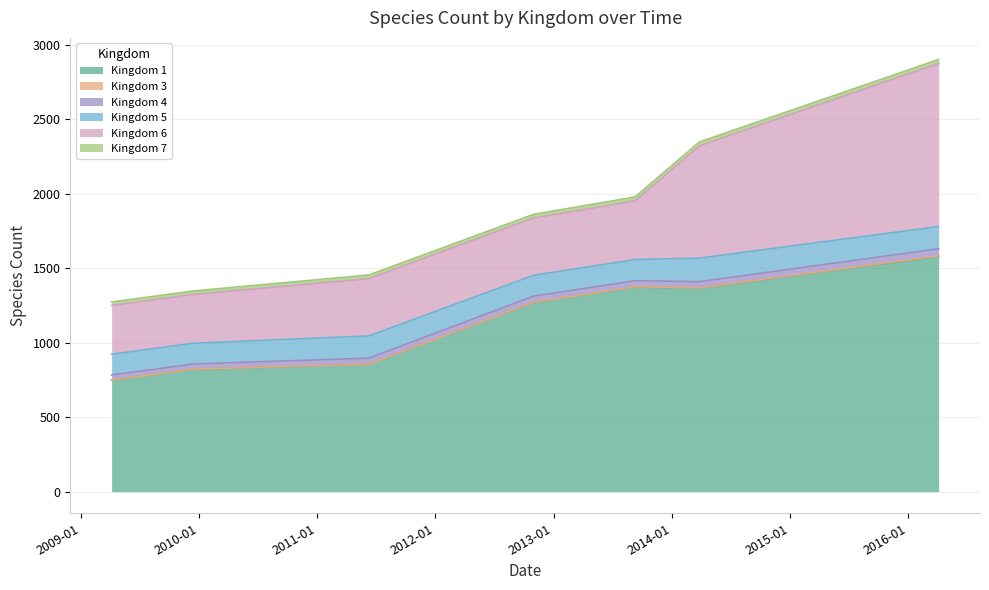

Where does the Kingdom 5 series first go above 142?

2